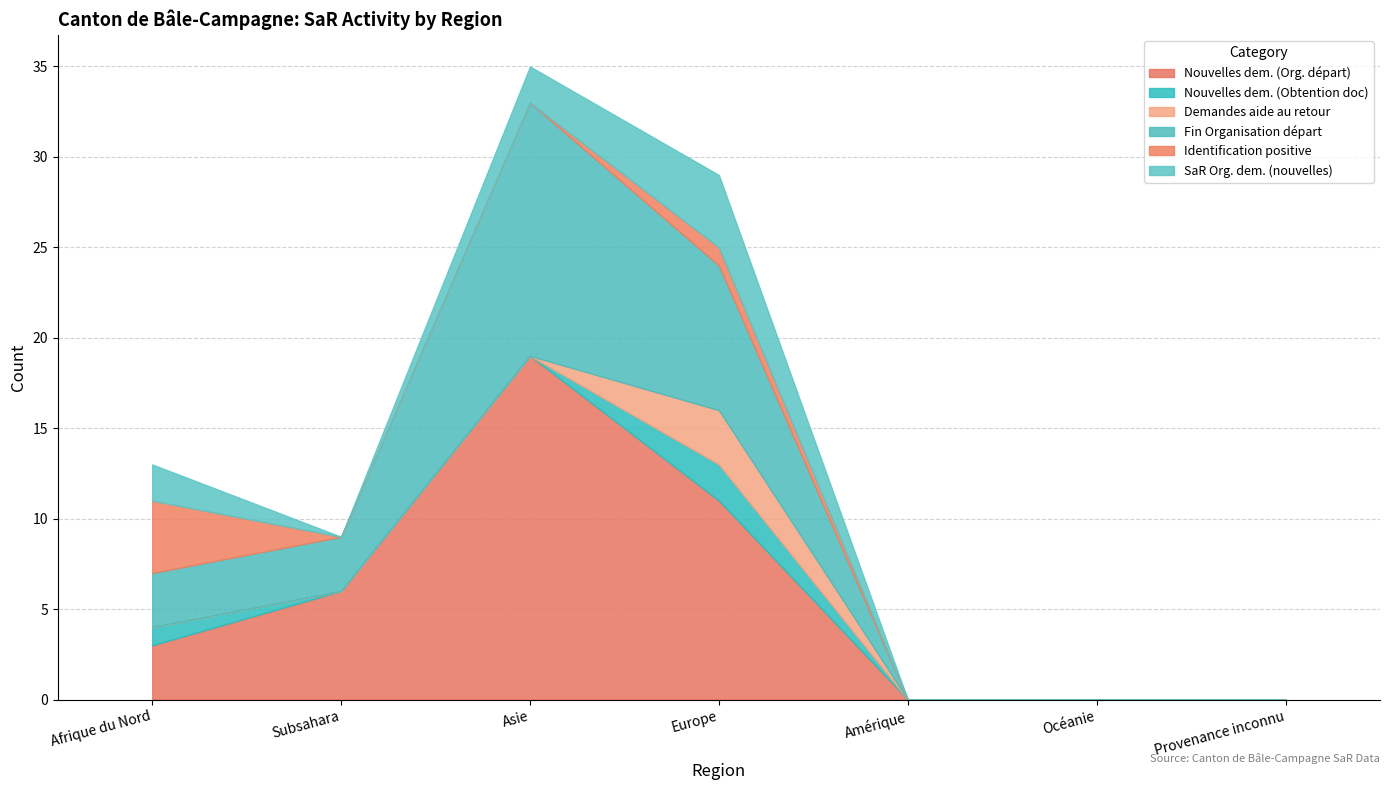

The value of Identification positive at Subsahara is -1. True or false?

False